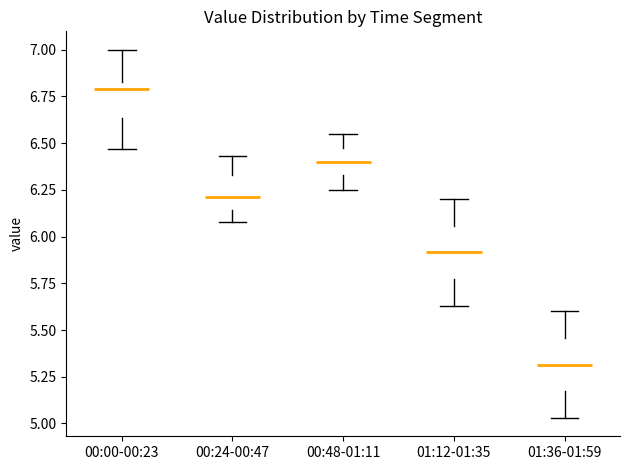

Reading left to right, read every box against the y-axis: the position of its median line, the range the box covers, and the ends of its whiskers. The values are not printed on the chart, so give them approximately, as read against the axis.

00:00-00:23: median 6.80, box 6.65 to 6.85, whiskers 6.45 to 7.00
00:24-00:47: median 6.20, box 6.15 to 6.35, whiskers 6.10 to 6.45
00:48-01:11: median 6.40, box 6.35 to 6.45, whiskers 6.25 to 6.55
01:12-01:35: median 5.90, box 5.75 to 6.05, whiskers 5.65 to 6.20
01:36-01:59: median 5.30, box 5.15 to 5.45, whiskers 5.05 to 5.60